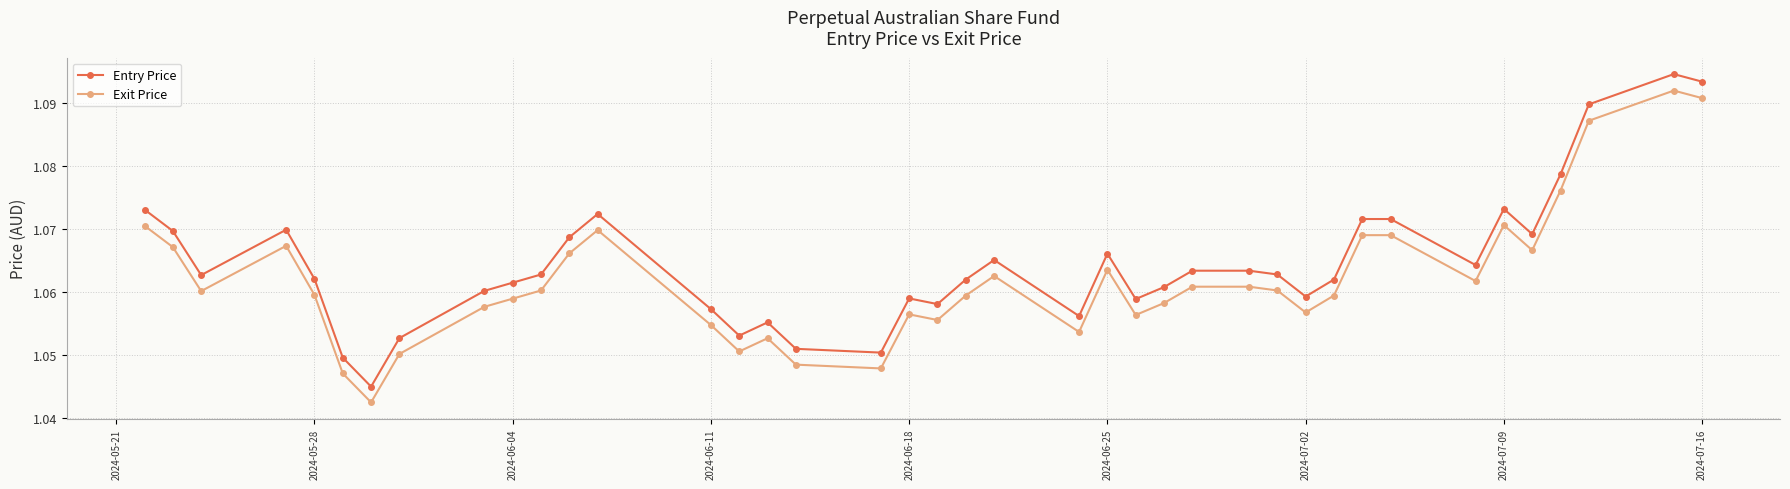

Which series has the largest range (max minus min)?

Entry Price